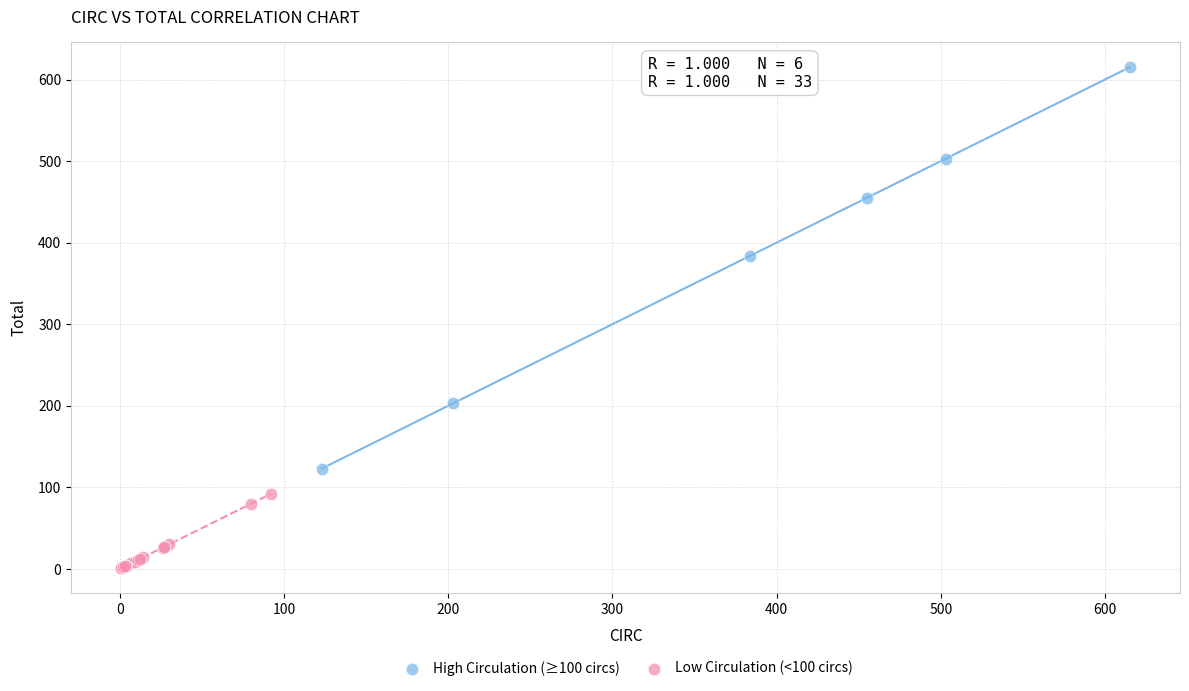

Which series reaches the minimum Y coordinate?

Low Circulation (<100 circs)